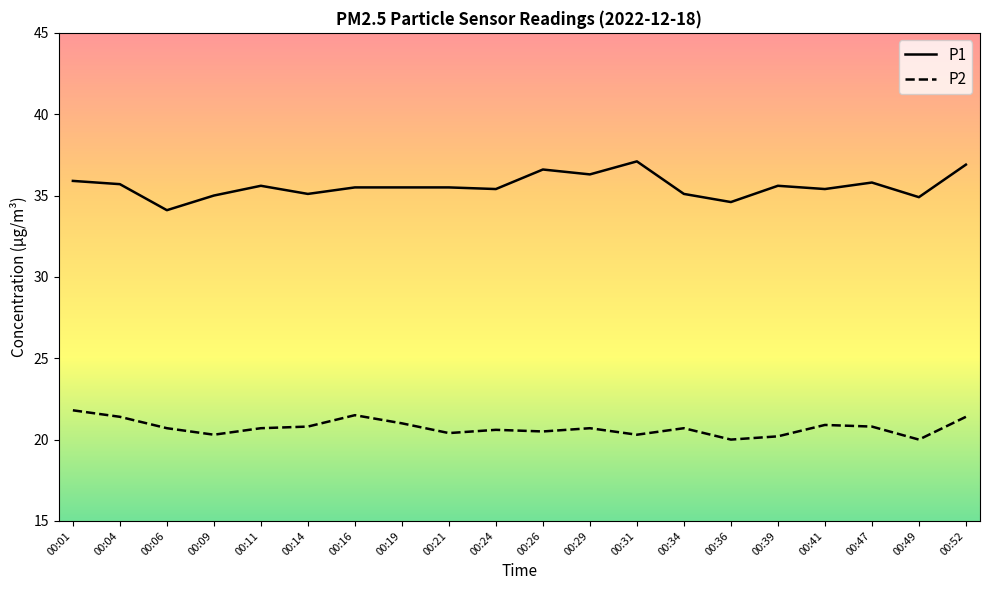

True or false: P1 has more than 1 interior local peaks.

True